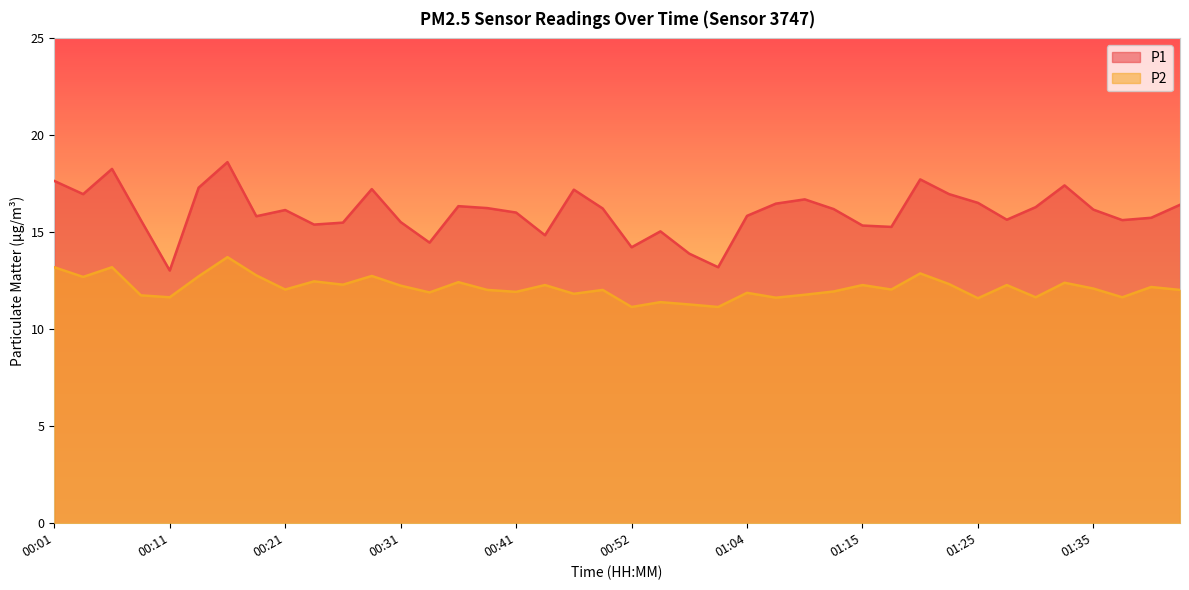

Between 00:52 and 01:27, which series saw the biggest shift?

P1